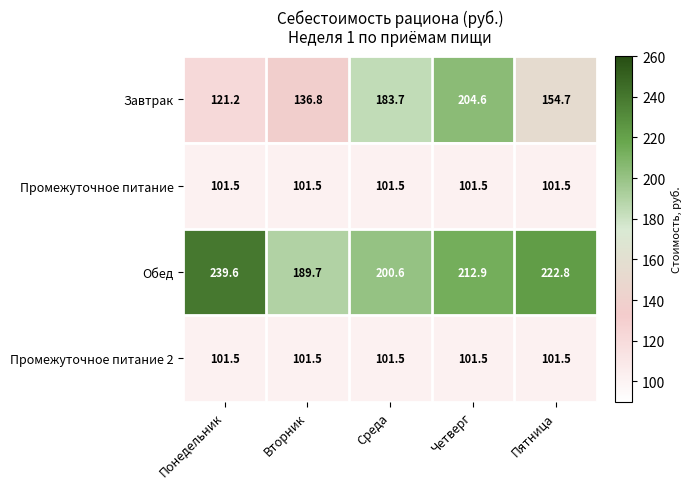

What value does the Обед series have at Понедельник?

239.6